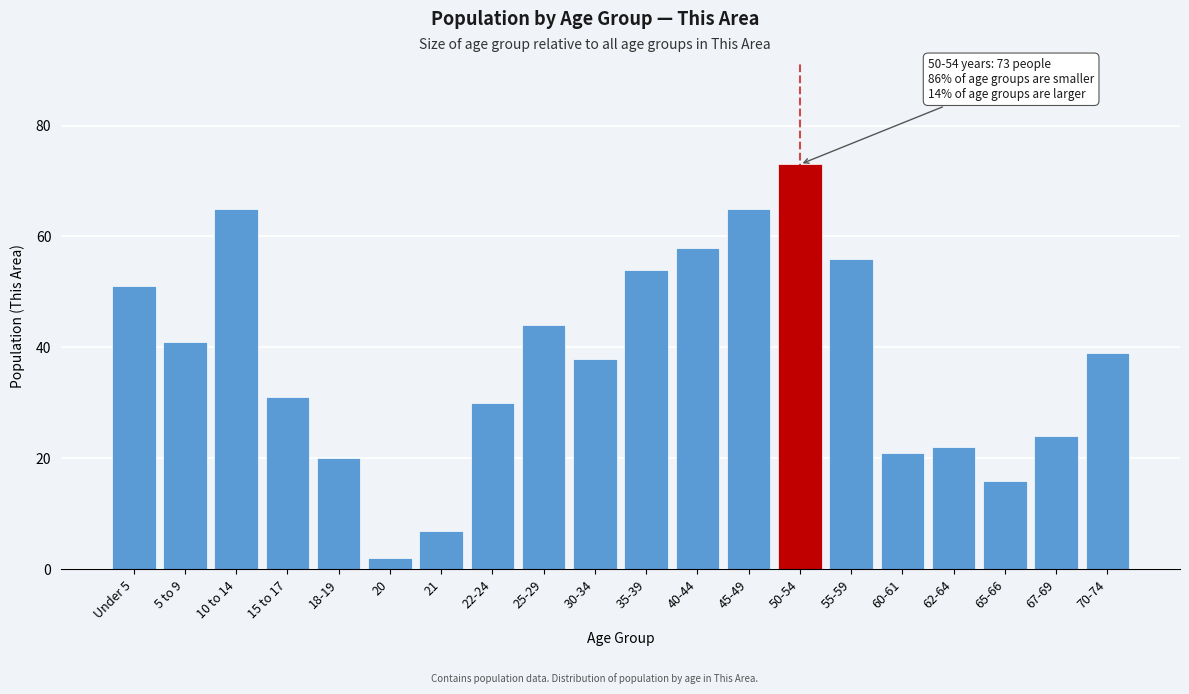

Reading left to right, transcribe all the data shown in this chart.

51	41	65	31	20	2	7	30	44	38	54	58	65	73	56	21	22	16	24	39